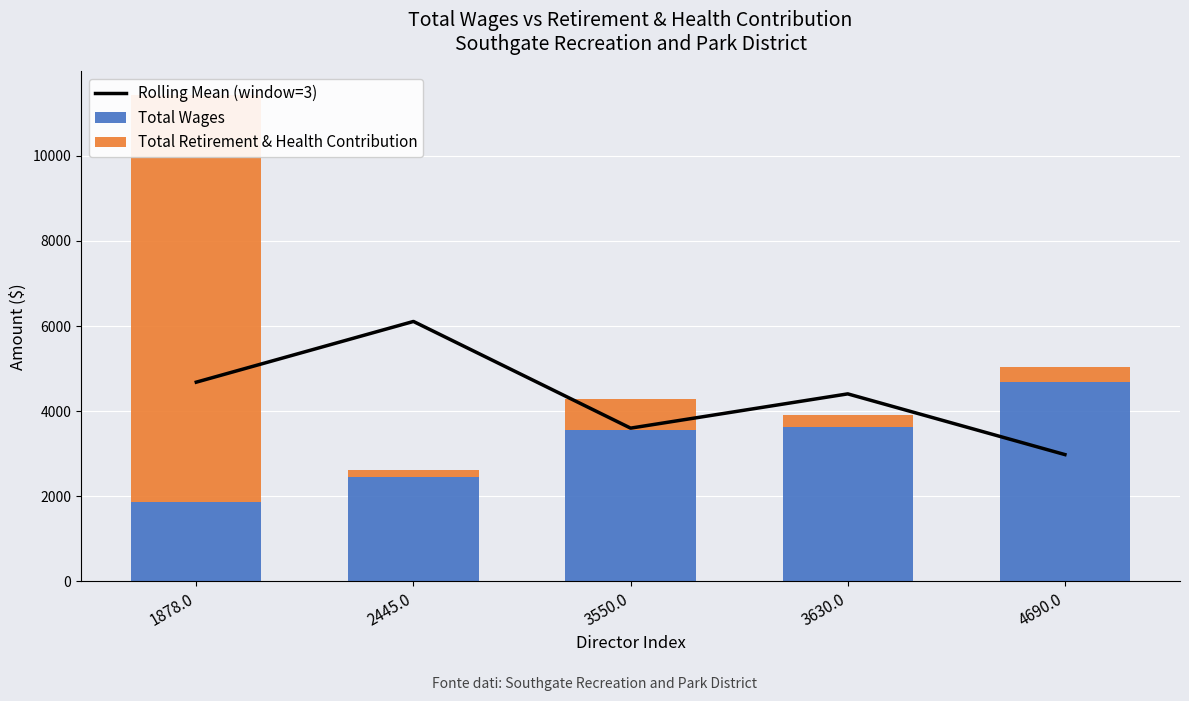

Is it true that Total Wages equals 3741.6 at 2445.0?

False